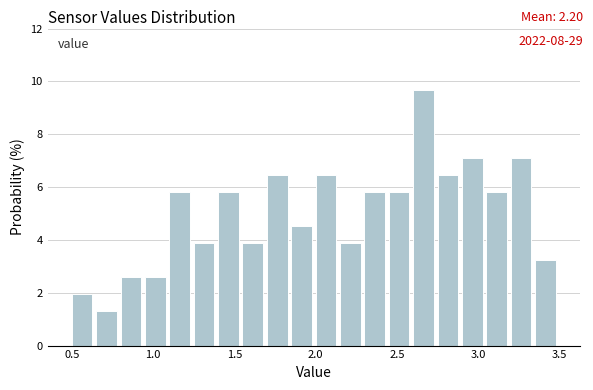

Read against the x-axis, roughly where is the centre of the tallest bar?

2.65